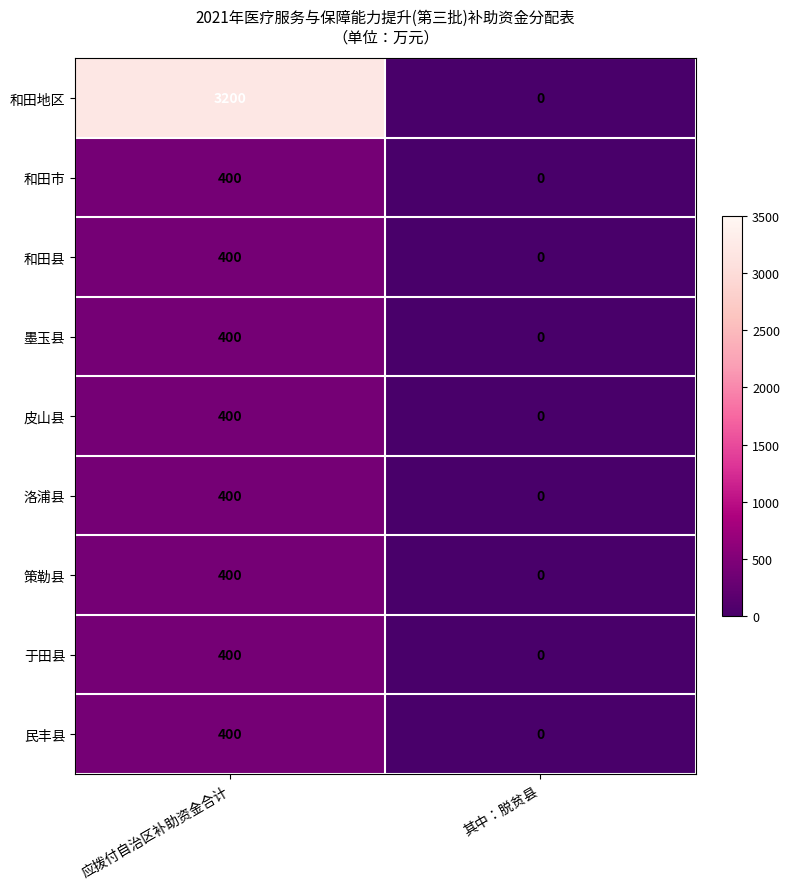

Reading right to left, transcribe all the data shown in this chart.

和田地区: 0	3200
和田市: 0	400
和田县: 0	400
墨玉县: 0	400
皮山县: 0	400
洛浦县: 0	400
策勒县: 0	400
于田县: 0	400
民丰县: 0	400